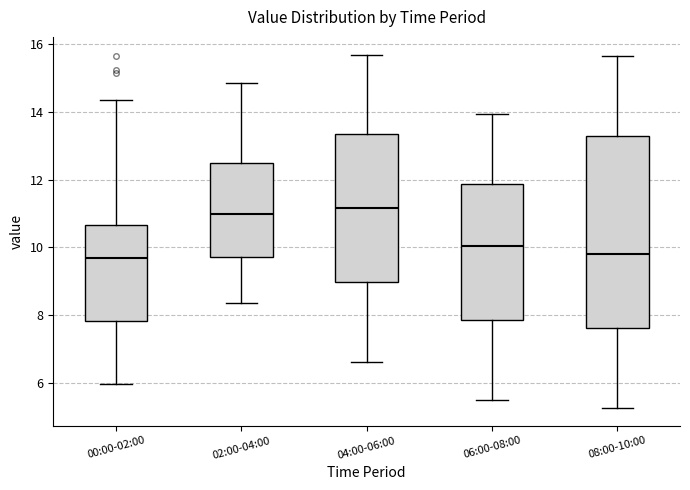

Where does the median line of the box for 04:00-06:00 sit on the y-axis? The values are not printed on the chart, so give them approximately, as read against the axis.

11.2